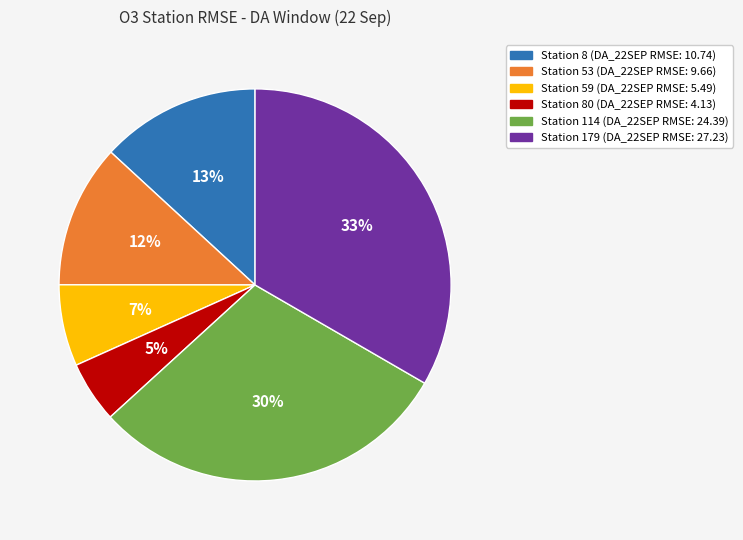

Is there any slice that represents more than half of the pie?

No